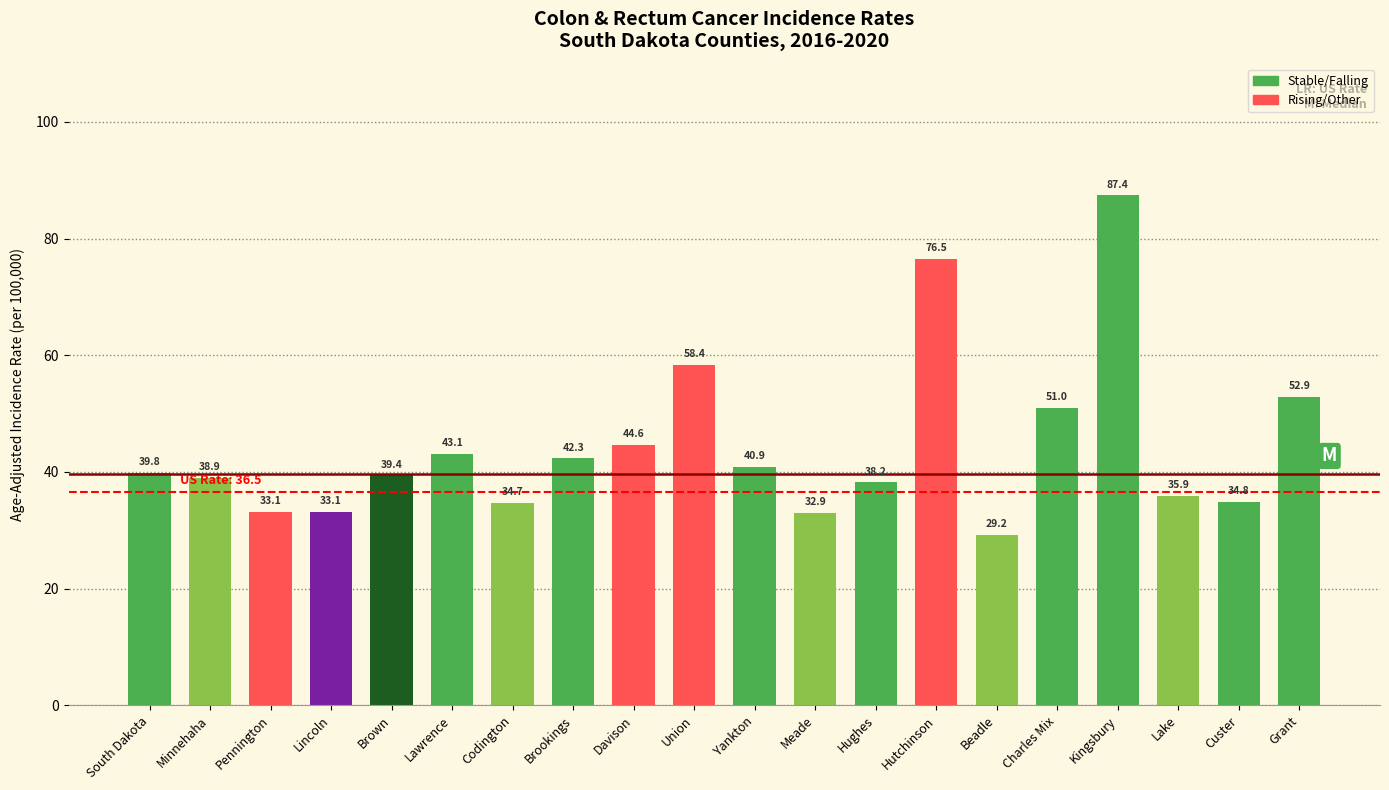

Which category has the highest value across all series?

Kingsbury